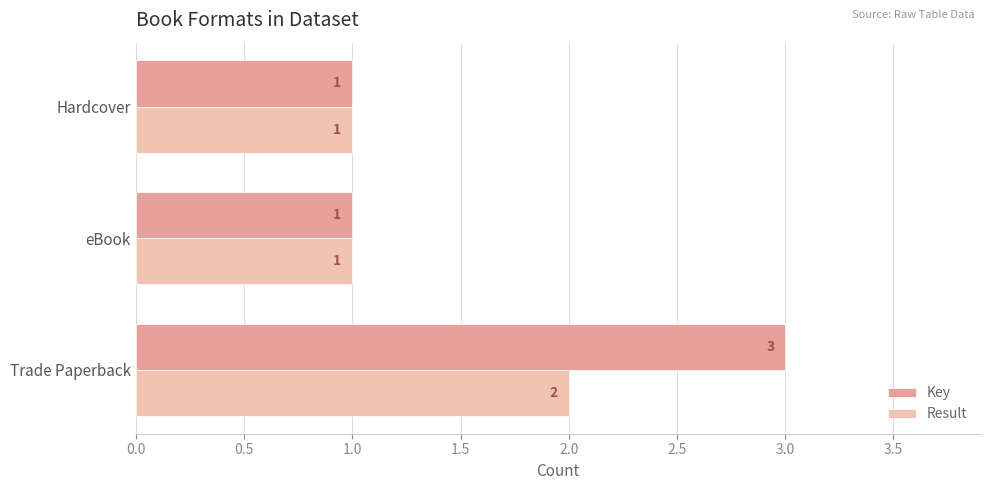

What is the minimum value shown in the chart?

1